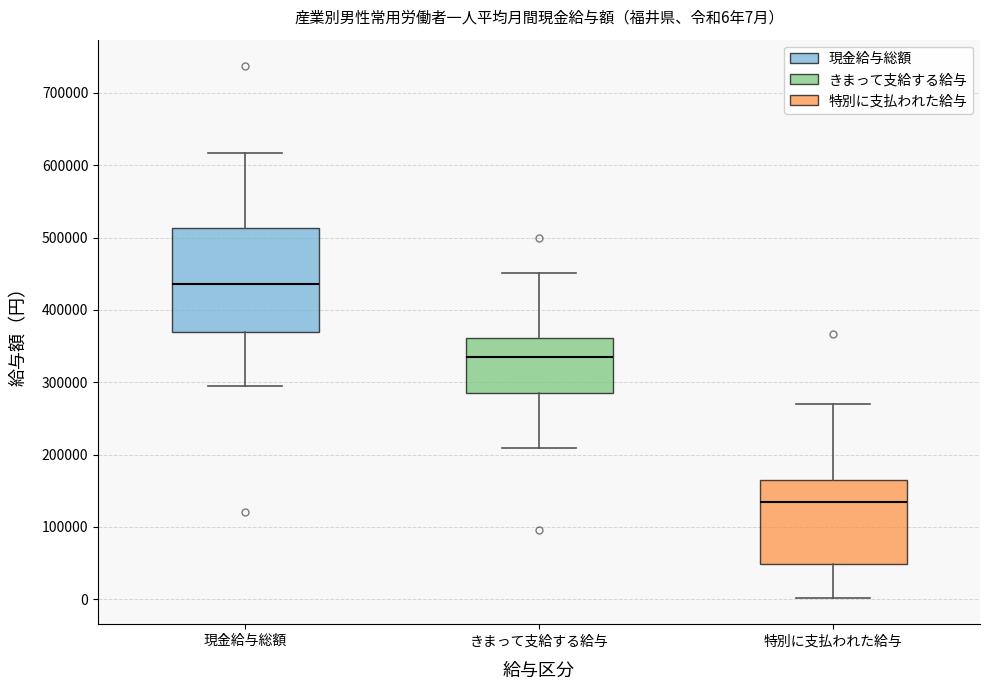

Which box has the highest median line?

現金給与総額